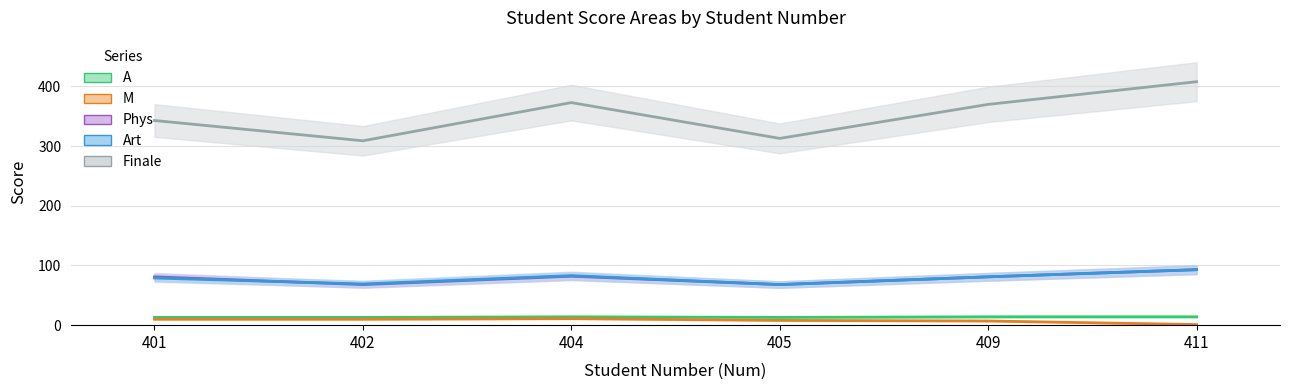

What is the sum of the Art values at 411 and 402?

162